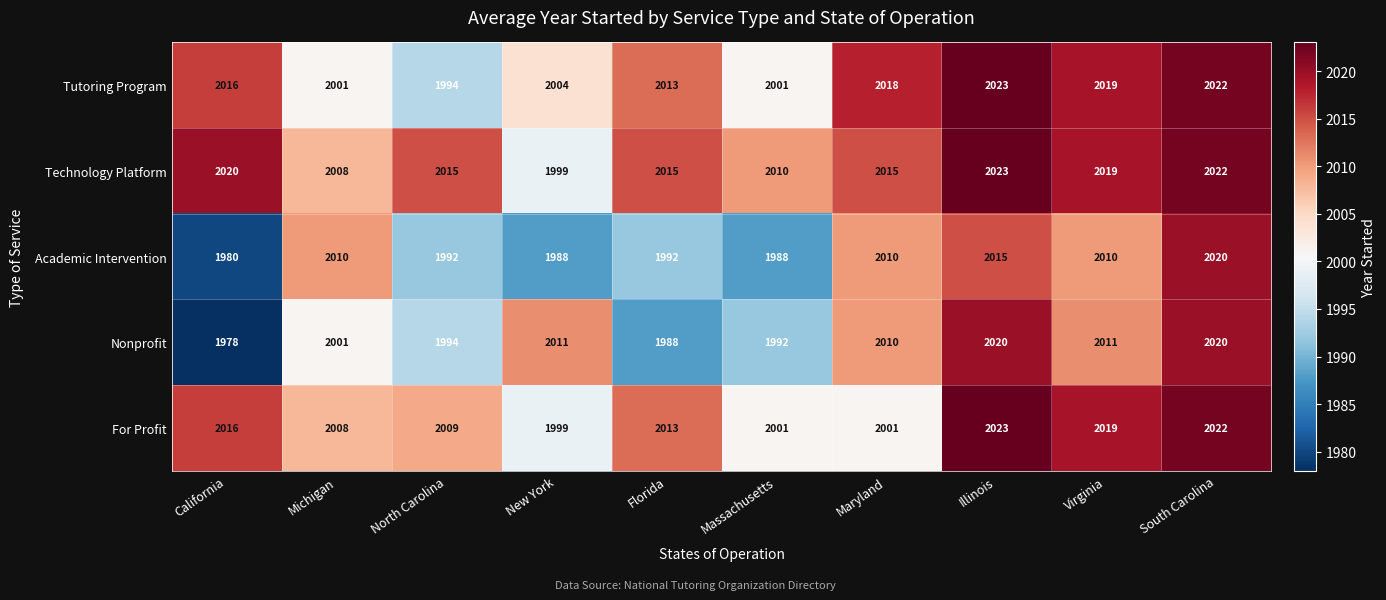

True or false: Nonprofit has a value of 3094 at South Carolina.

False